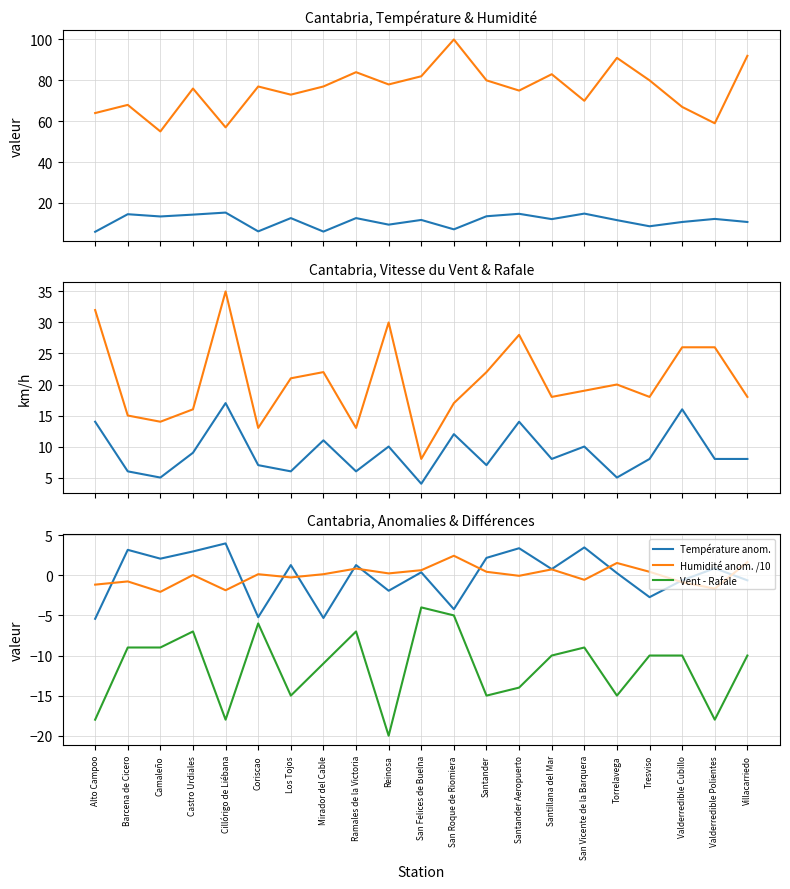

True or false: Vent - Rafale and Humidité anom. /10 cross at least once.

False